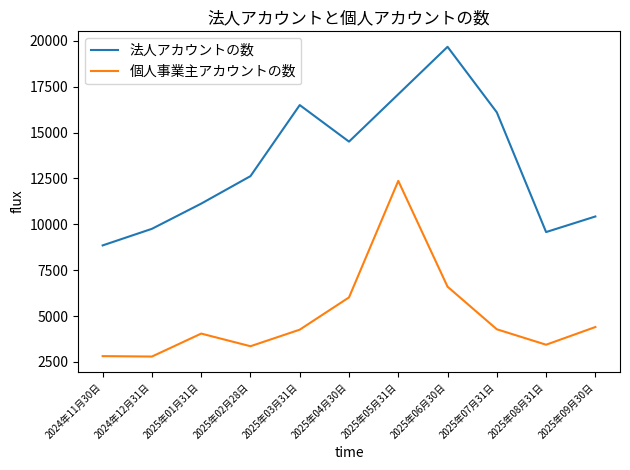

True or false: 個人事業主アカウントの数 and 法人アカウントの数 cross at least once.

False